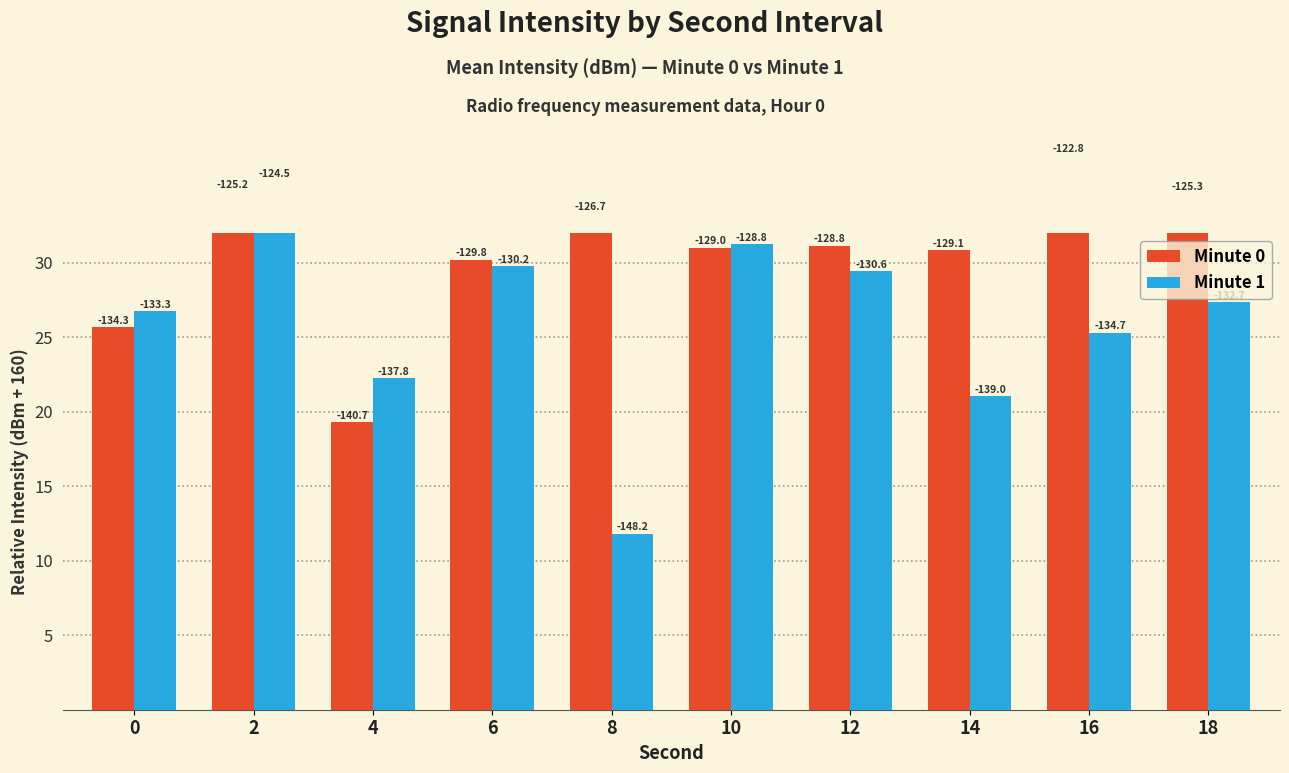

List the labels in order of Minute 0 value, smallest first.

4, 0, 6, 14, 10, 12, 8, 18, 2, 16